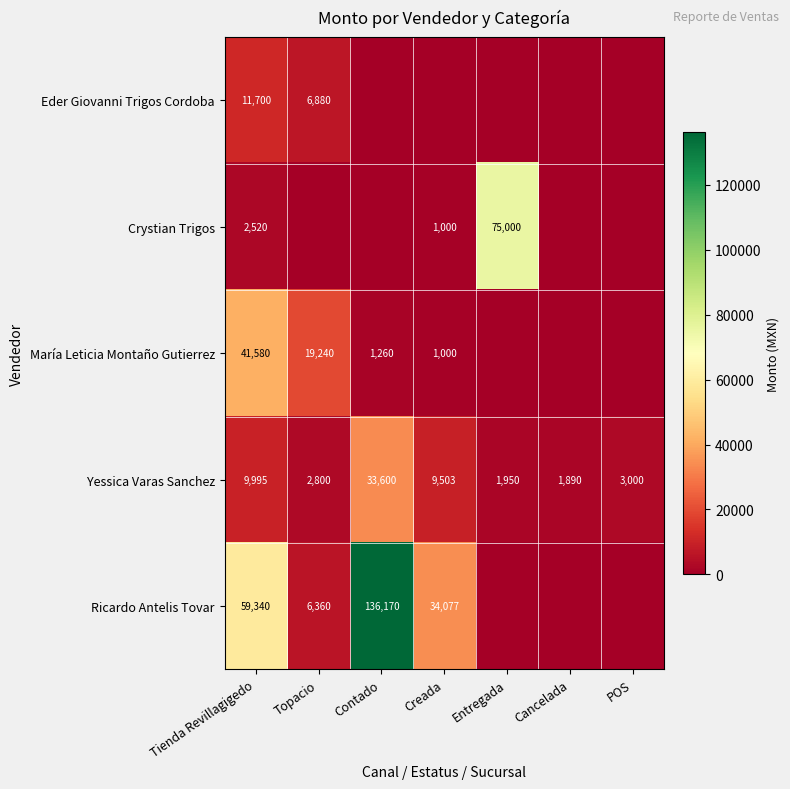

What is the maximum value shown in the chart?

136170